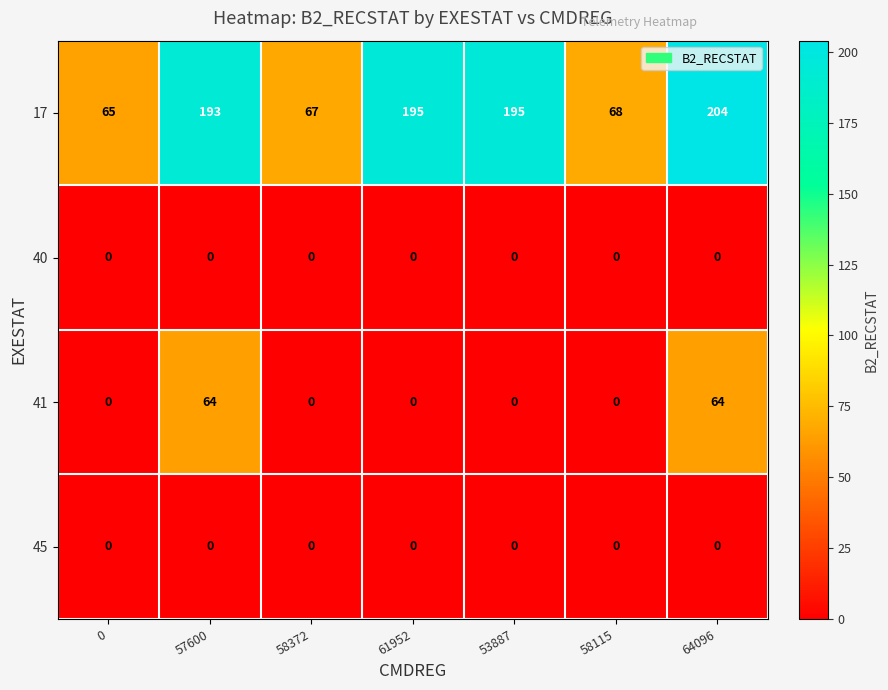

Is the value of 41 at 64096 greater than the value of 40 at 64096?

Yes